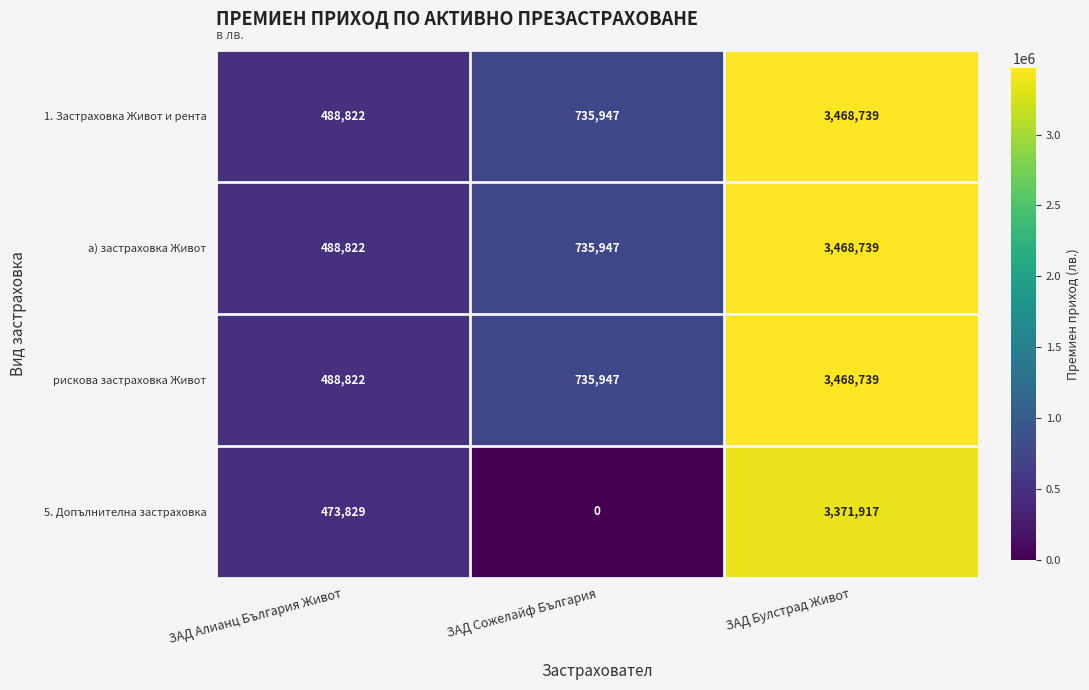

What is the maximum value for 1. Застраховка Живот и рента?

3468739